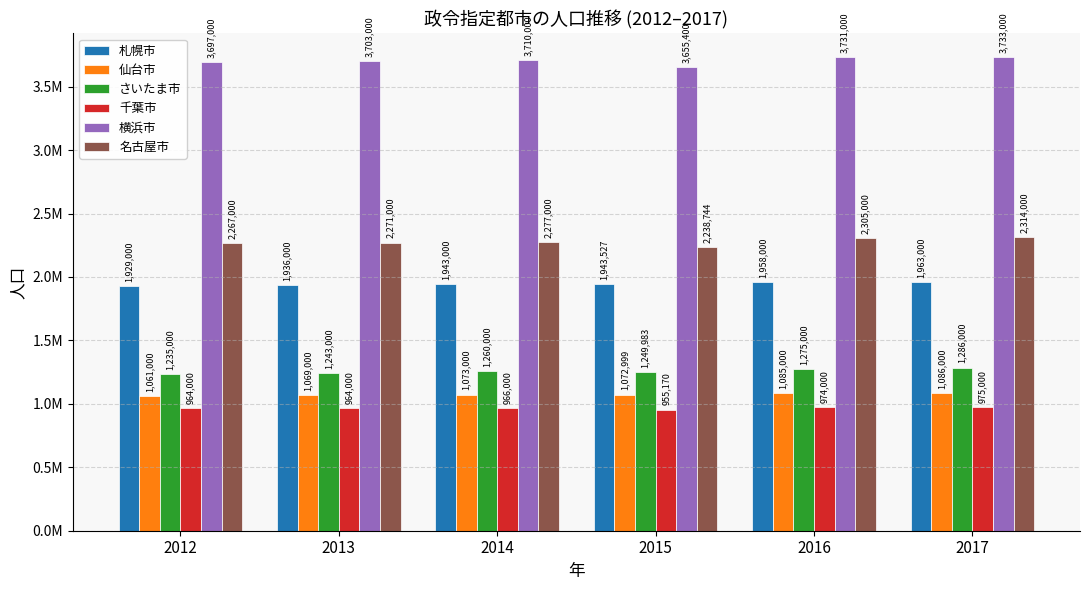

What is the total value across all series at 2016?

11328000